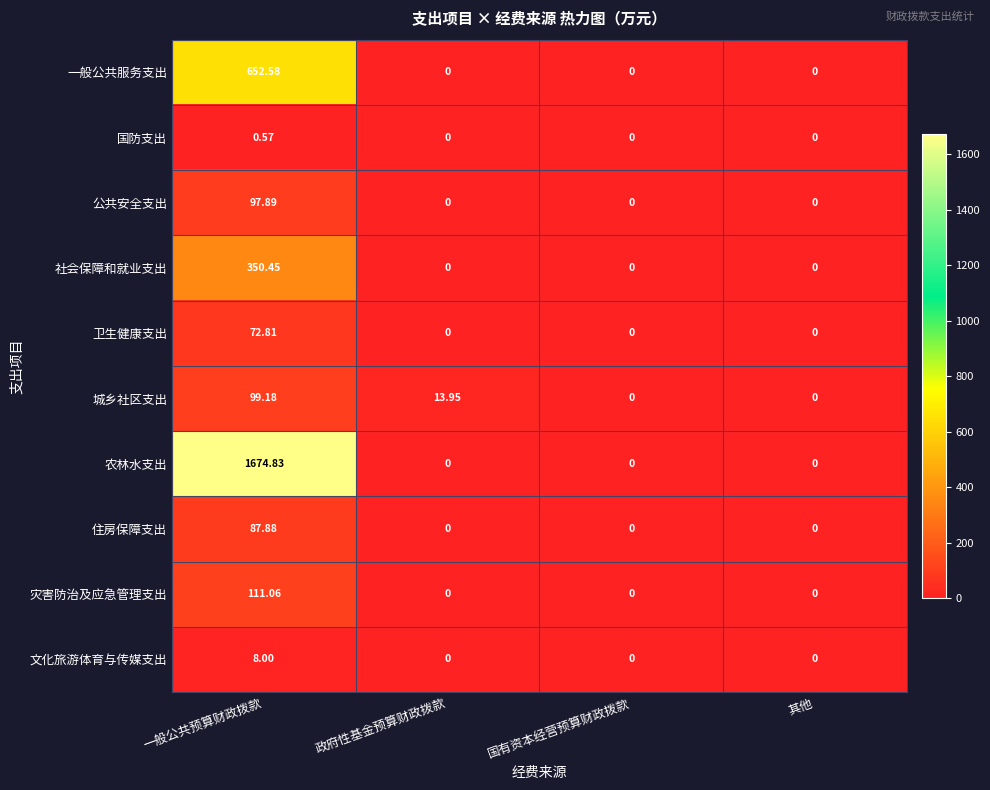

Is the value of 一般公共服务支出 at 一般公共预算财政拨款 greater than the value of 农林水支出 at 其他?

Yes